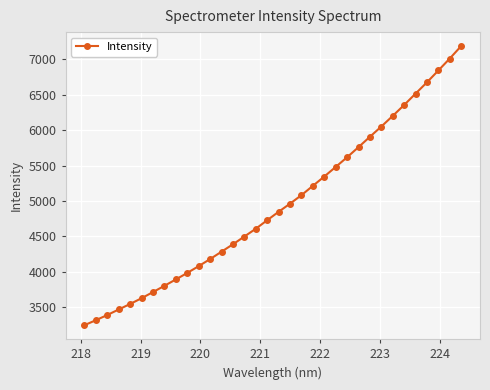

What is the greatest value displayed?

7187.5